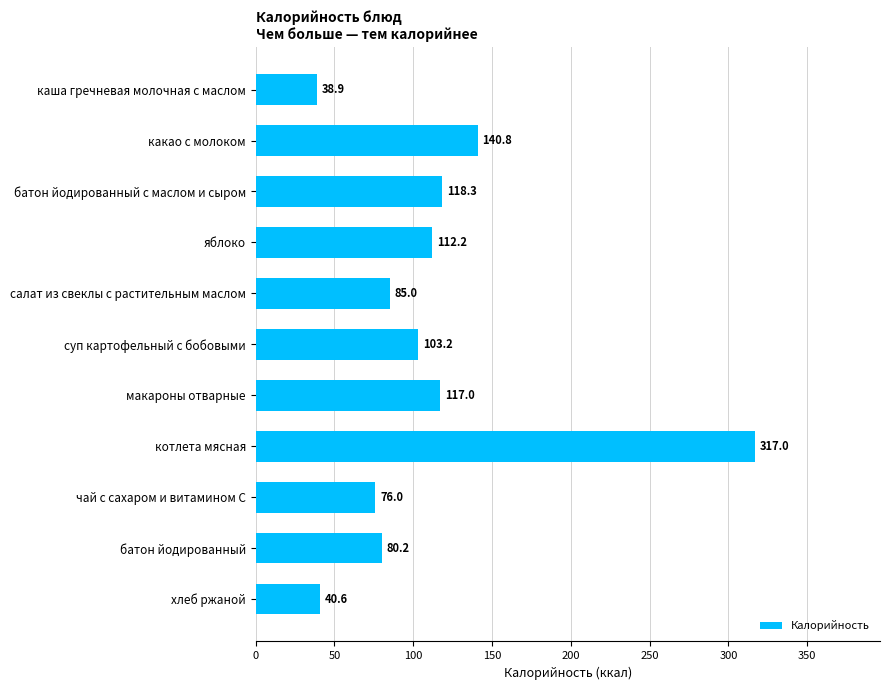

What is the average value?

111.7